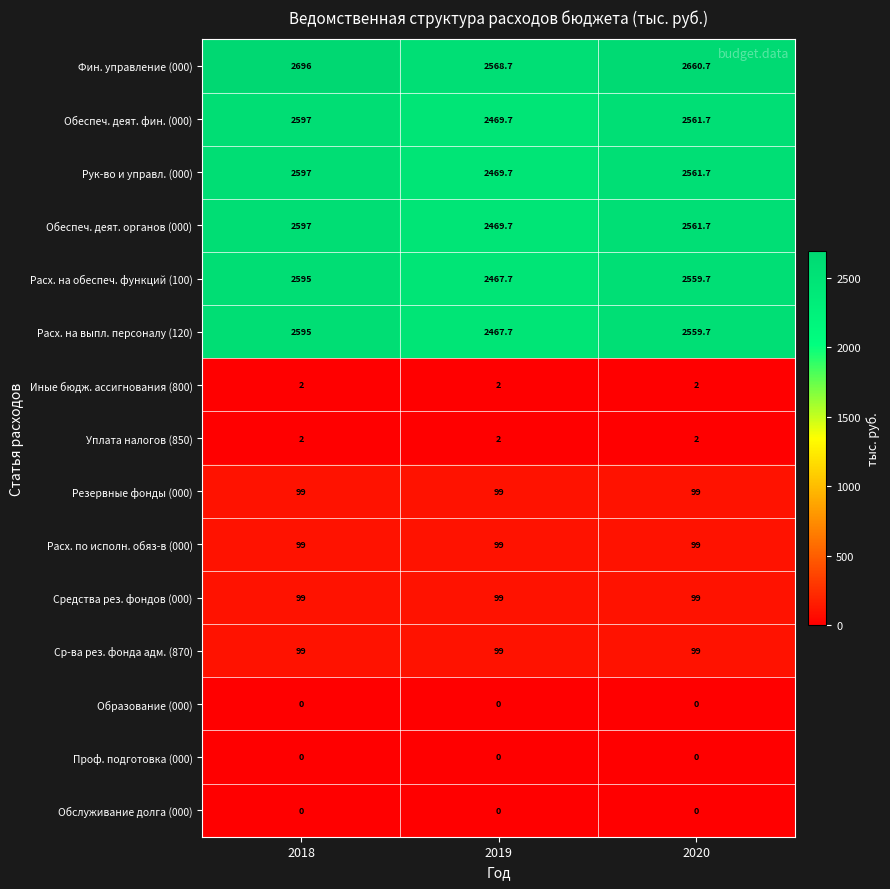

What is the maximum value for Обеспеч. деят. органов (000)?

2597.0